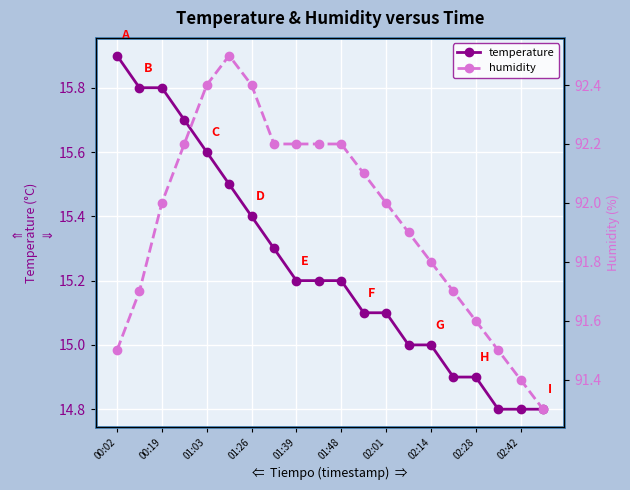

At which label does temperature reach its peak?

00:02